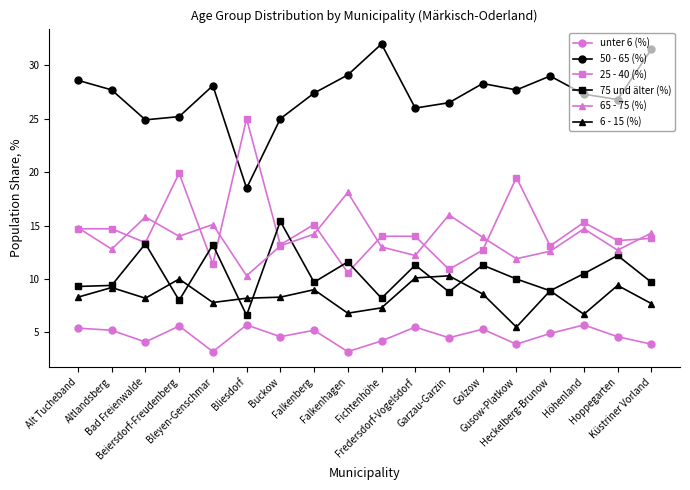

The unter 6 (%) series shows 3.1 at Hoppegarten. True or false?

False